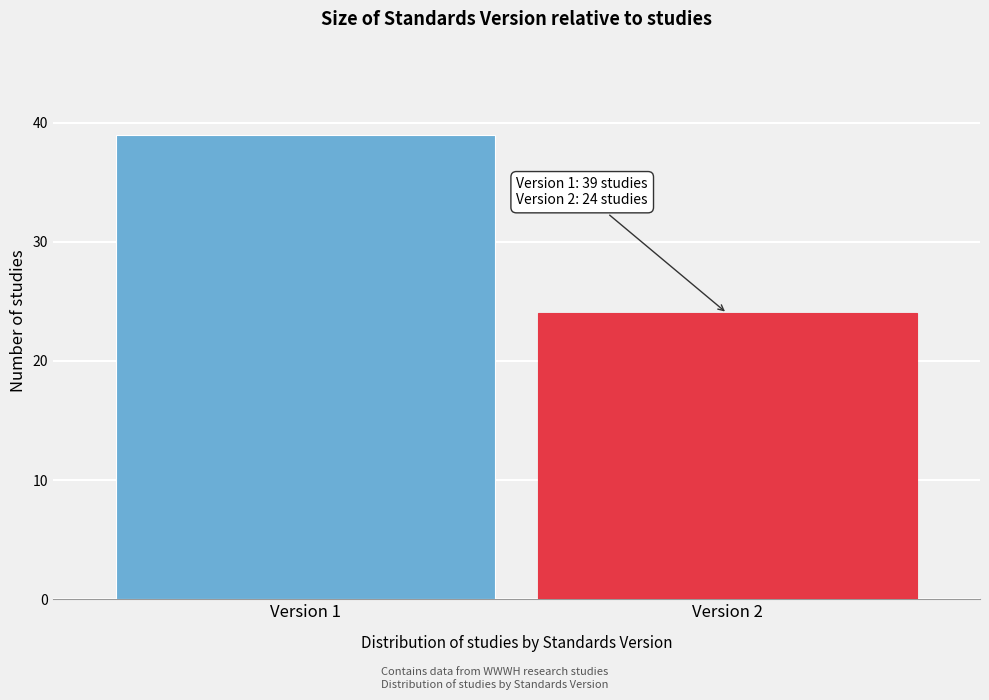

Reading left to right, transcribe all the data shown in this chart.

Version 1=39	Version 2=24